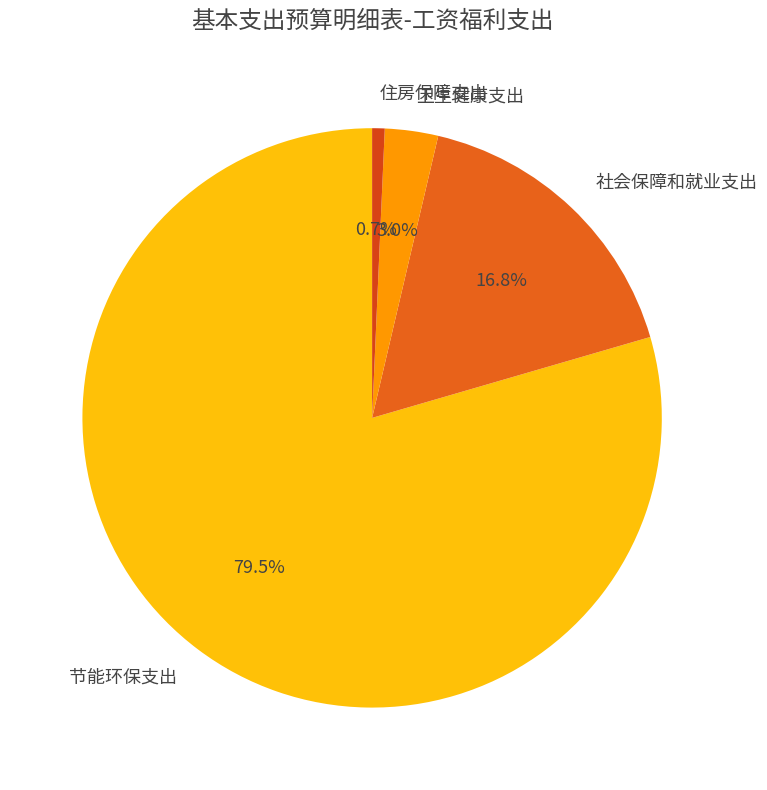

The 住房保障支出 slice represents 12% of the pie. True or false?

False